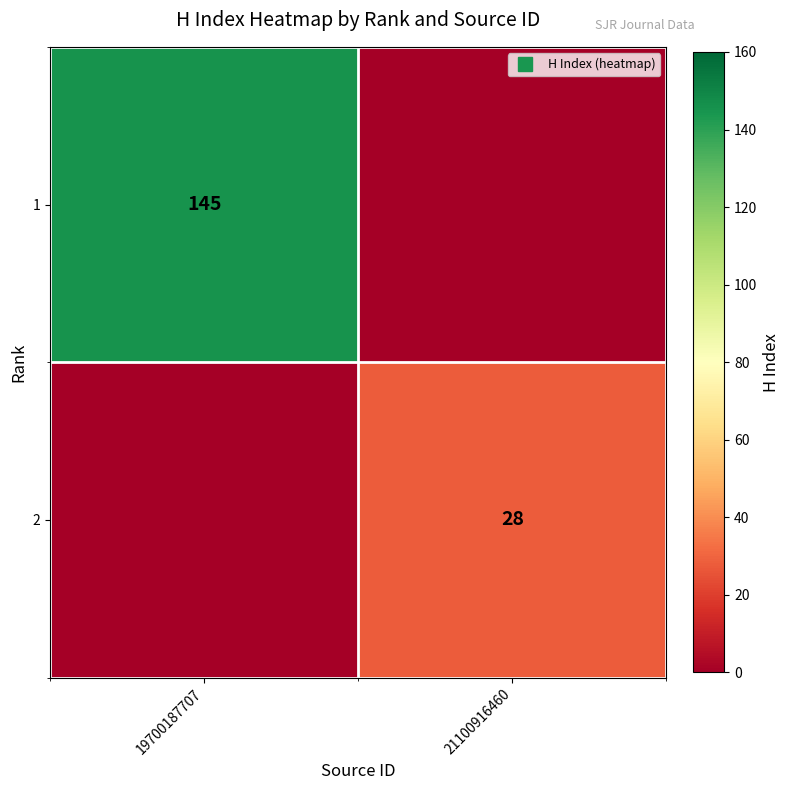

Which category has the highest value in the 1 series?

19700187707